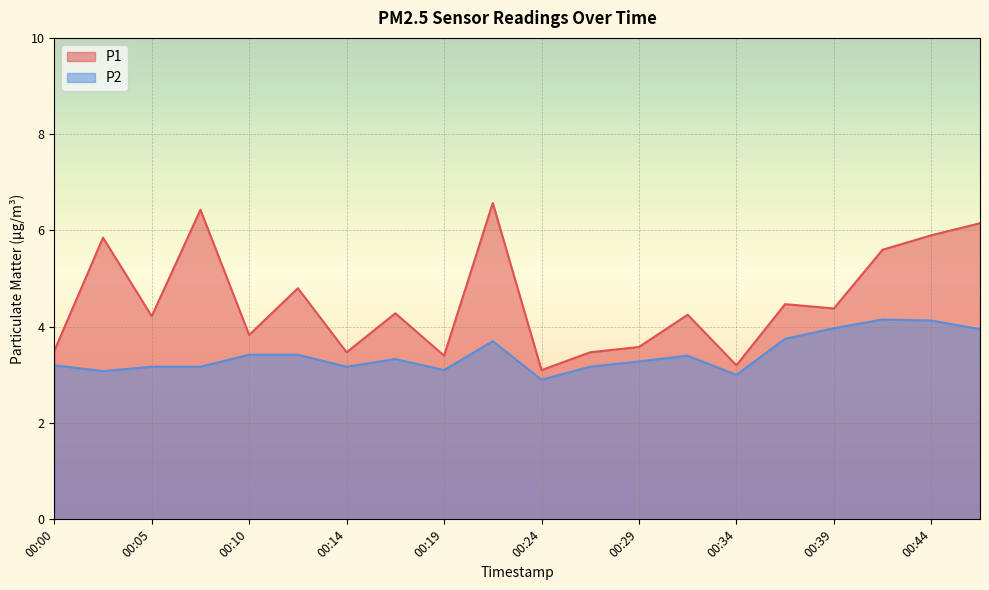

What is the value of the P2 point at the 11th from the left?

2.9